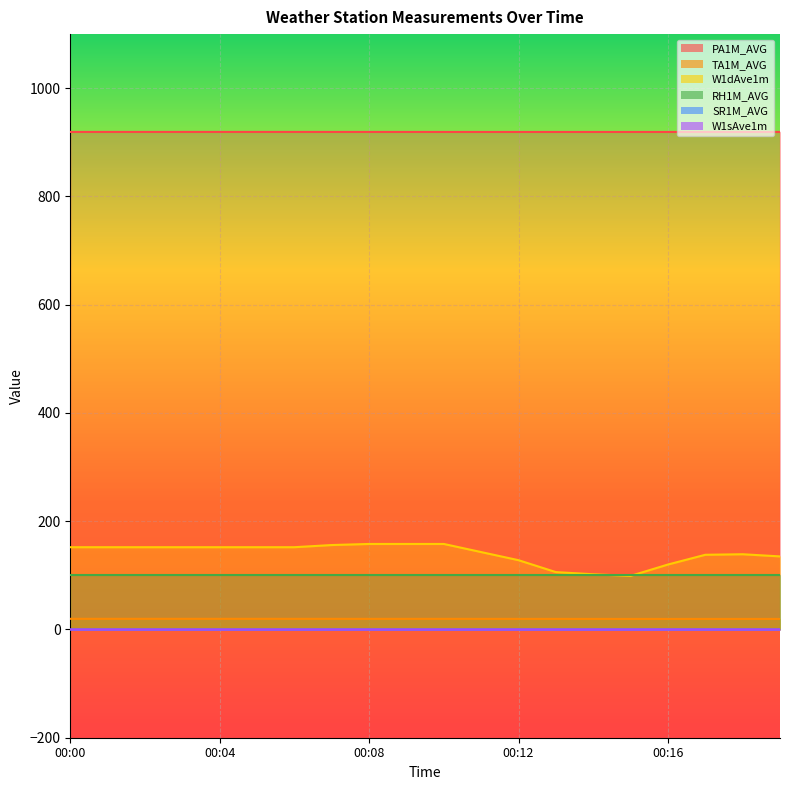

What is the spread (max minus min) of values at 00:13?

919.2